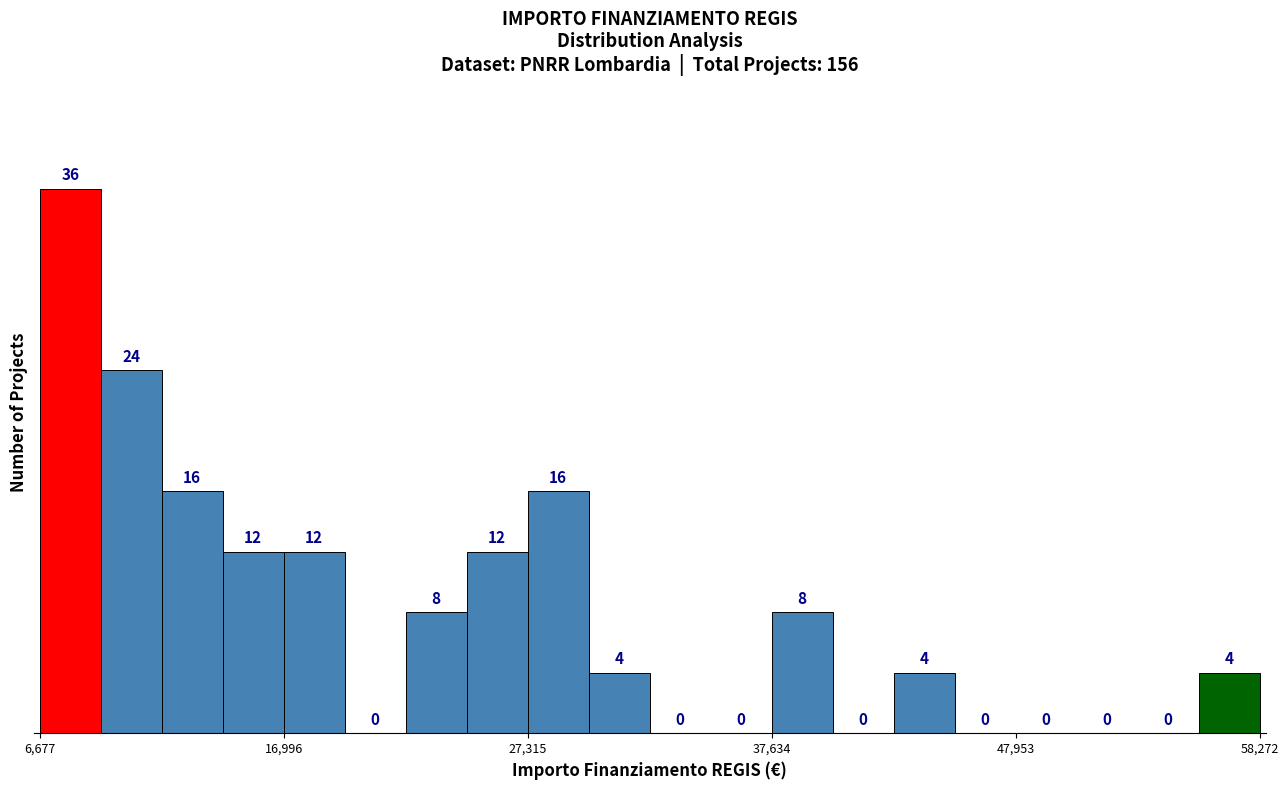

Read against the x-axis, roughly where is the centre of the tallest bar?

8000